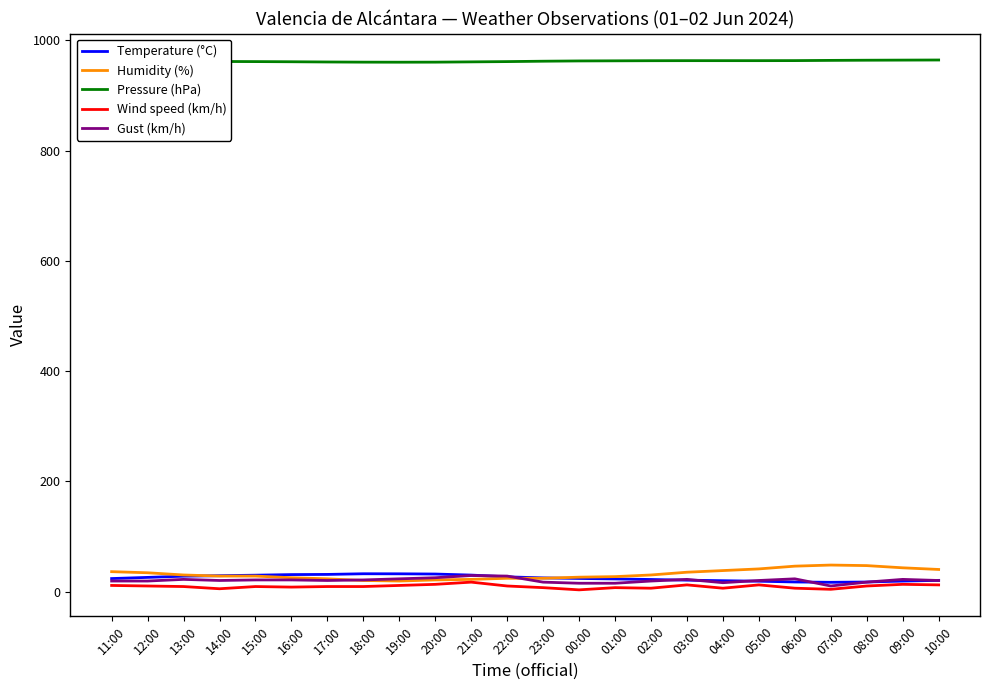

What is the maximum value for Pressure (hPa)?

964.5